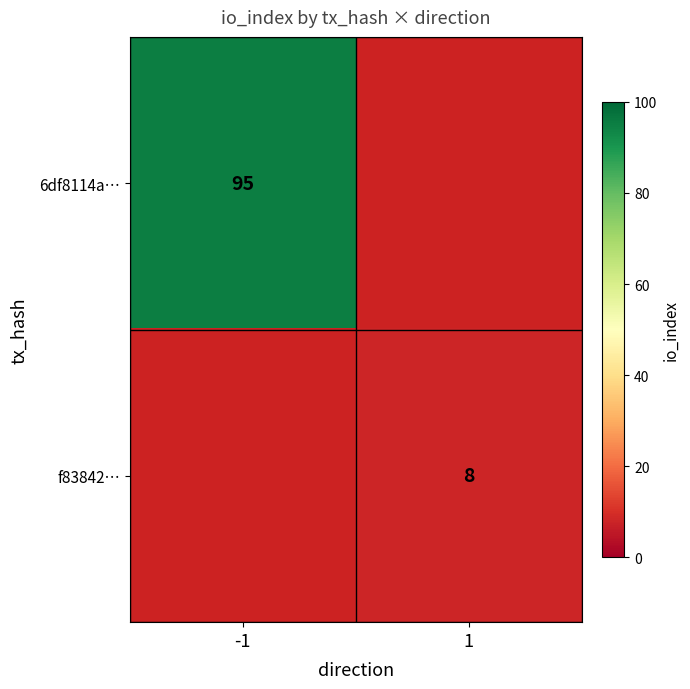

The 6df8114a… series shows 59 at -1. True or false?

False